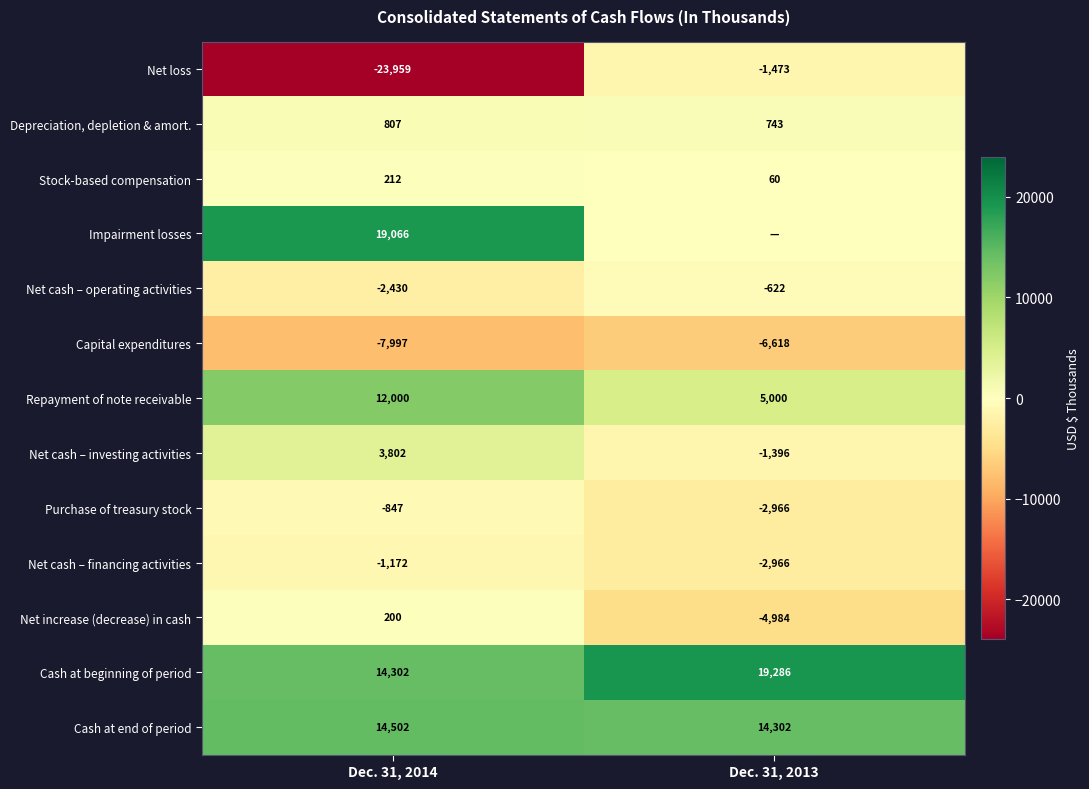

How many values in the Stock-based compensation series are below 212?

1